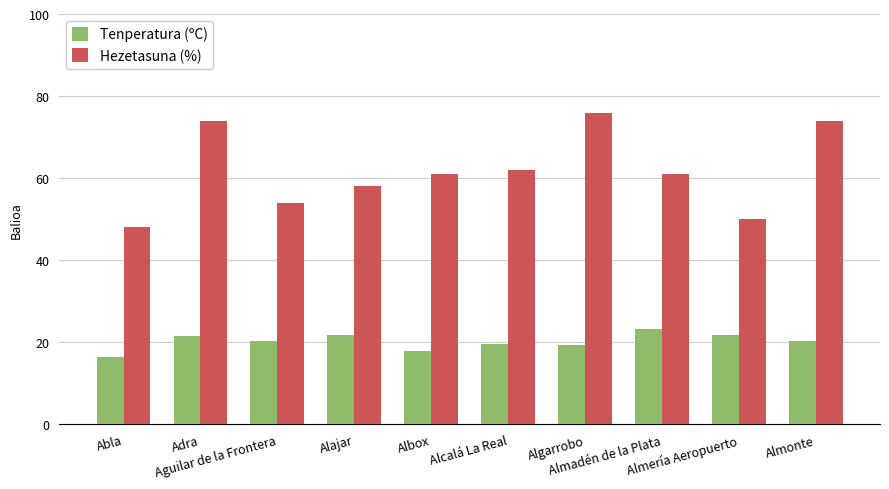

What is the maximum value for Hezetasuna (%)?

76.0